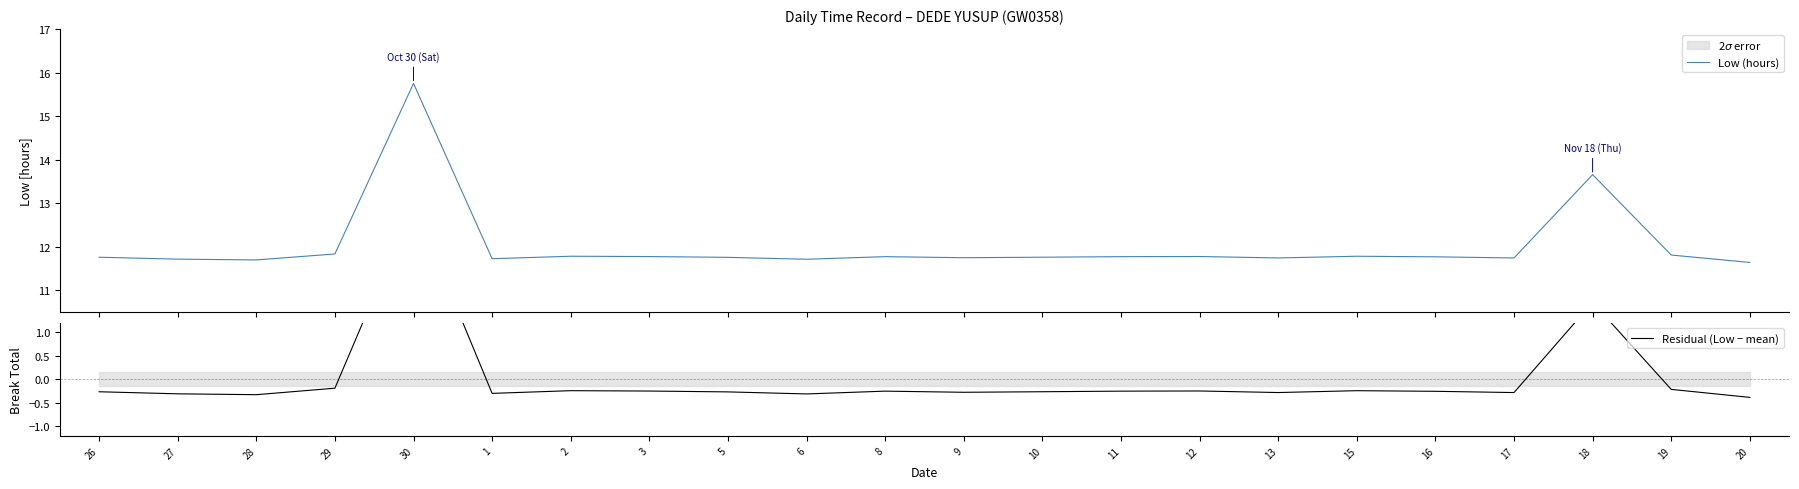

At how many categories does at least one series exceed 9?

22